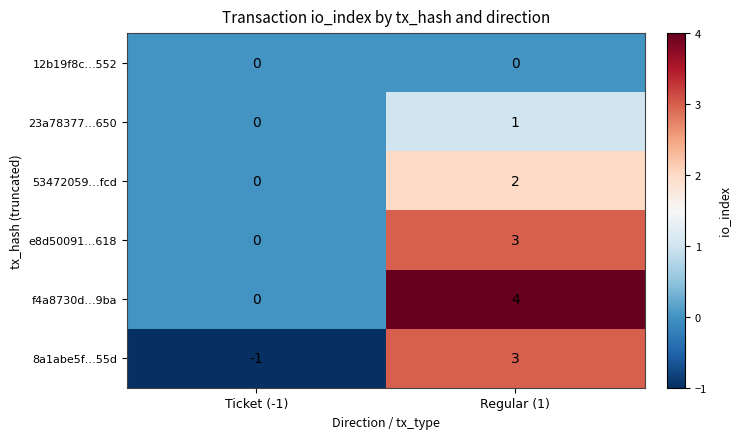

Reading left to right, what are all the values shown in this chart?

12b19f8c…552: 0	0
23a78377…650: 0	1
53472059…fcd: 0	2
e8d50091…618: 0	3
f4a8730d…9ba: 0	4
8a1abe5f…55d: -1	3